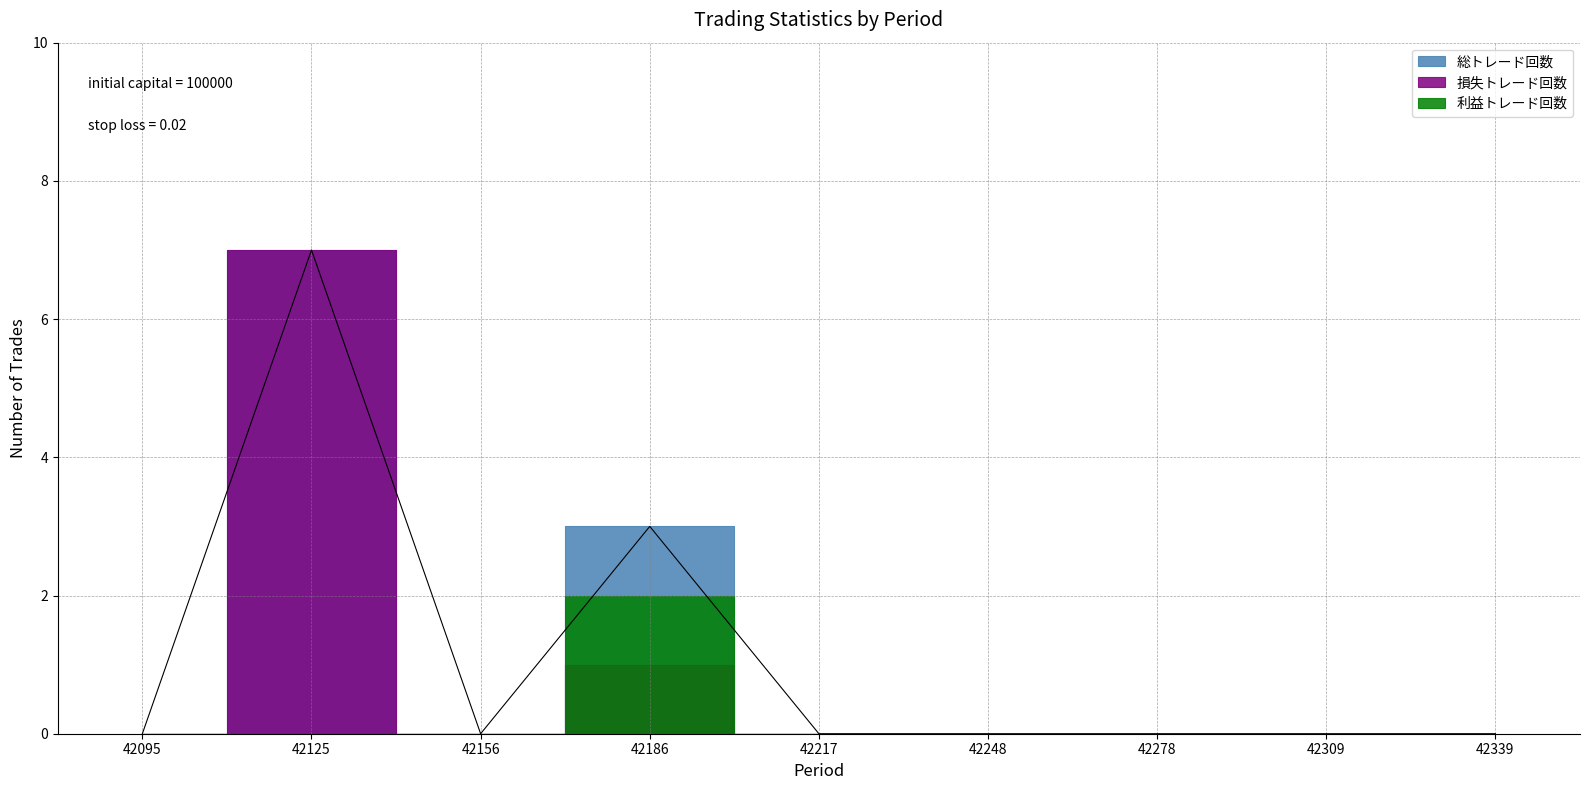

The 損失トレード回数 series shows 4 at 42156. True or false?

False